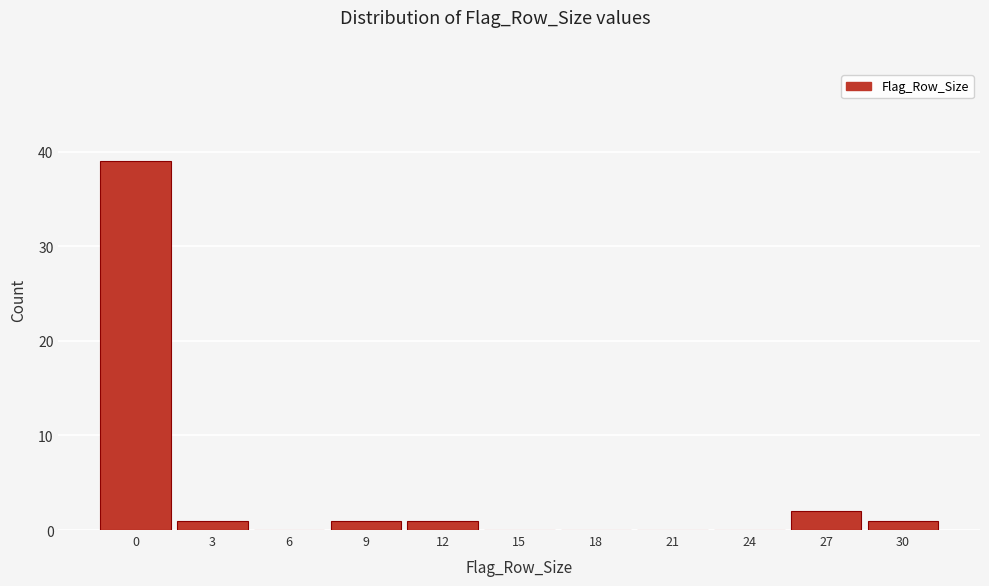

Reading left to right, transcribe all the data shown in this chart.

0=39	3=1	6=0	9=1	12=1	15=0	18=0	21=0	24=0	27=2	30=1